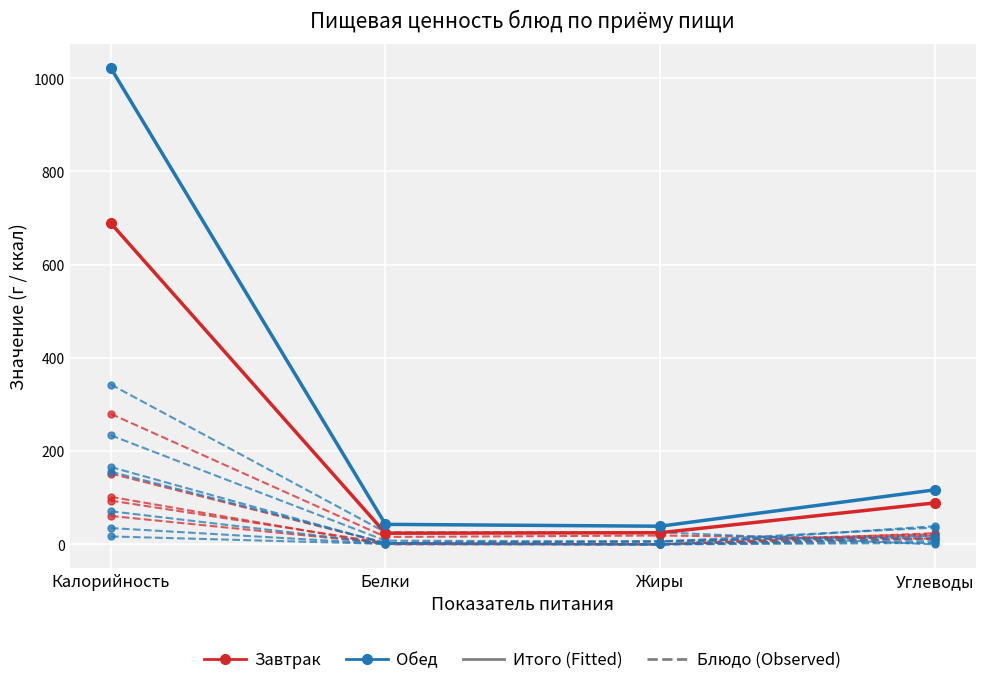

At which category does Обед Fitted reach its first local valley?

Жиры